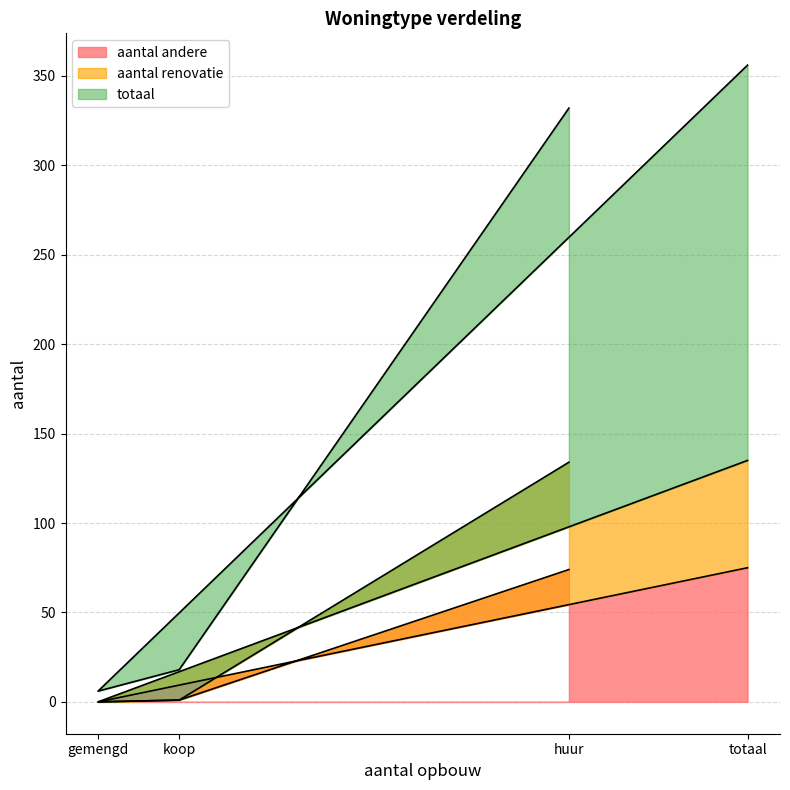

Reading right to left, list all the values displayed in this chart.

aantal andere: totaal=75	gemengd=0	koop=1	huur=74
aantal renovatie: totaal=135	gemengd=0	koop=1	huur=134
totaal: totaal=356	gemengd=6	koop=18	huur=332